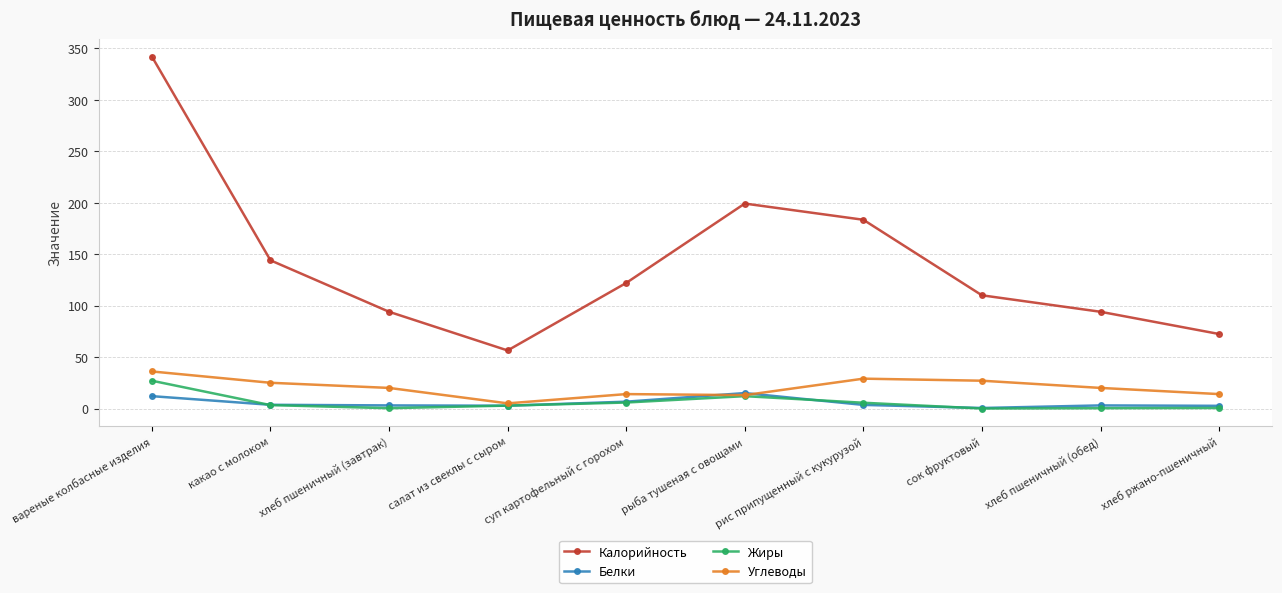

What position from the left is рыба тушеная с овощами?

6